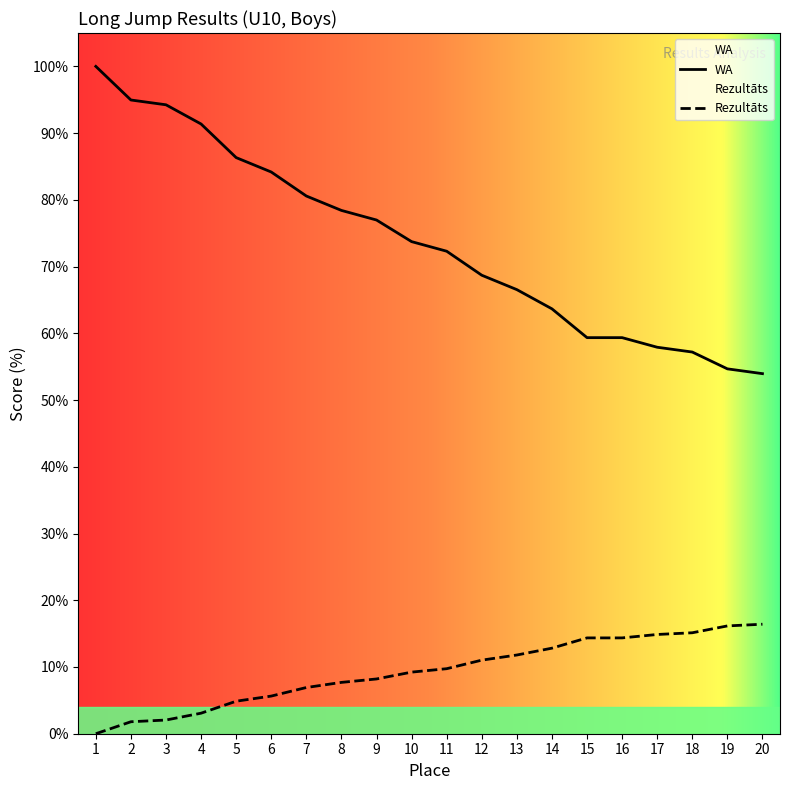

The Rezultāts series shows 16.2 at 19. True or false?

True